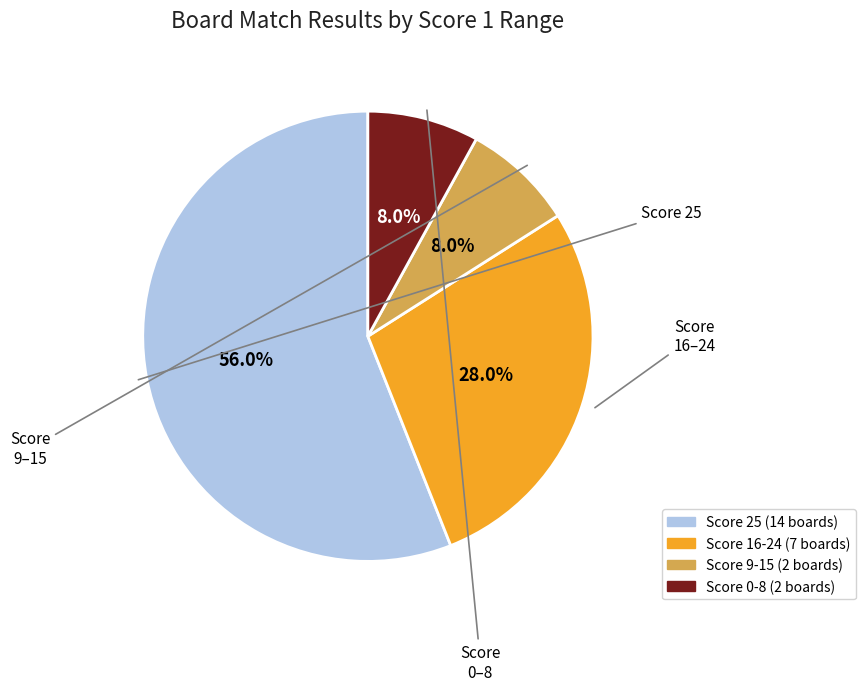

Count the number of slices in the pie.

4